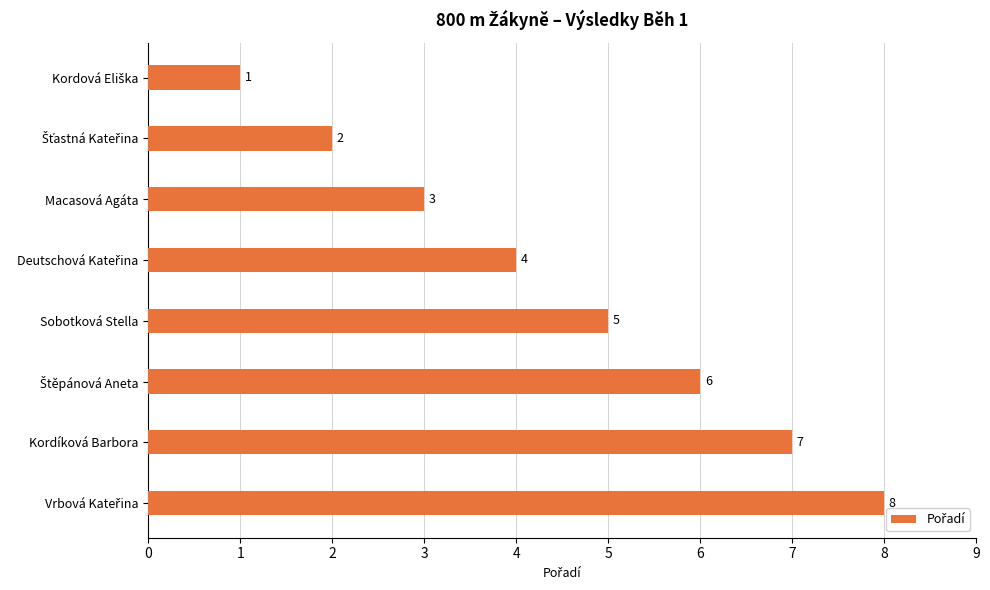

How many categories are shown in the chart?

8